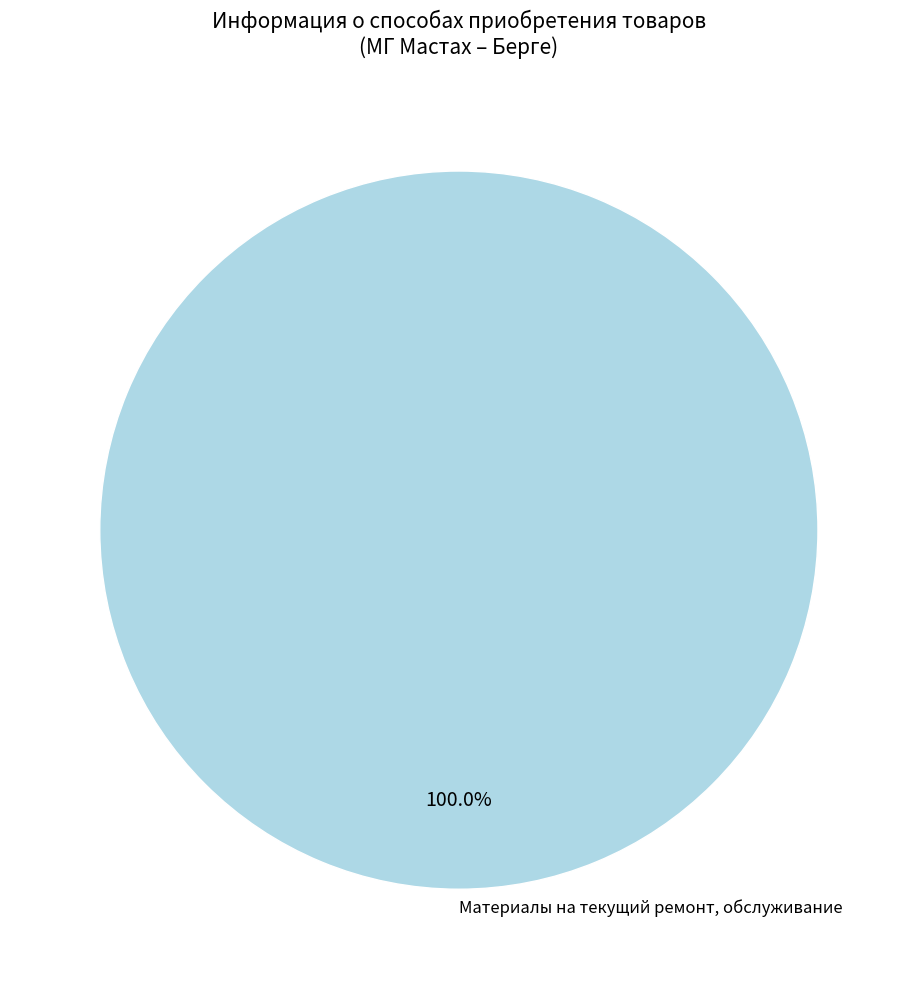

How many segments does this pie chart have?

1